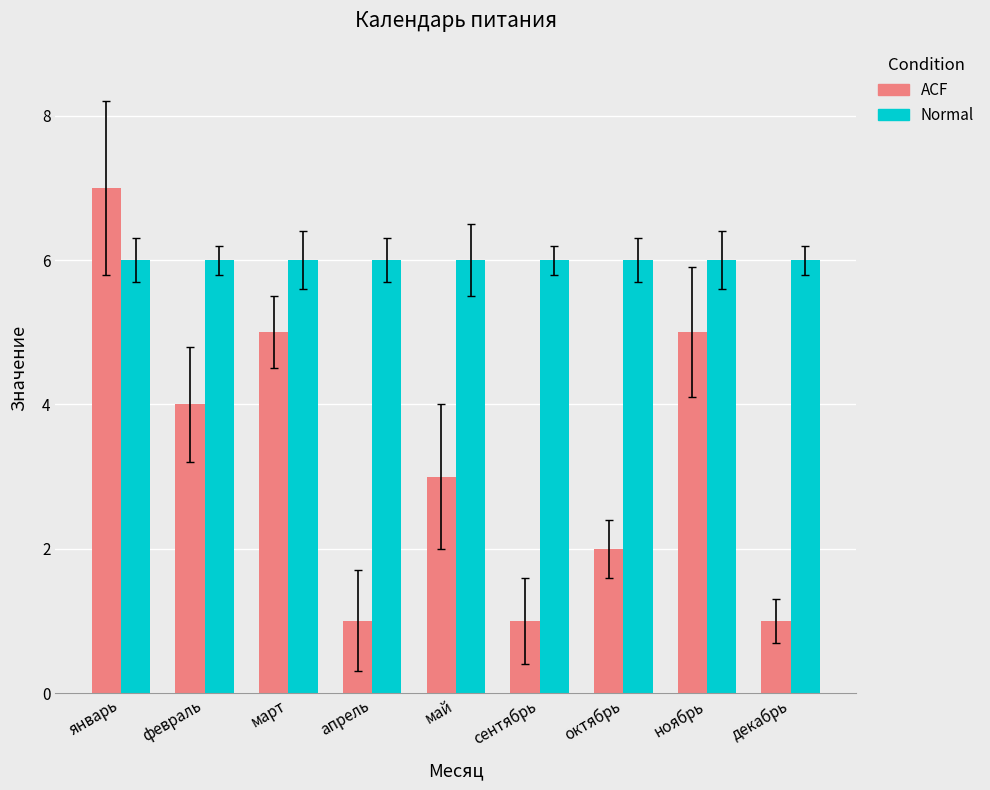

How many groups of bars are there?

9